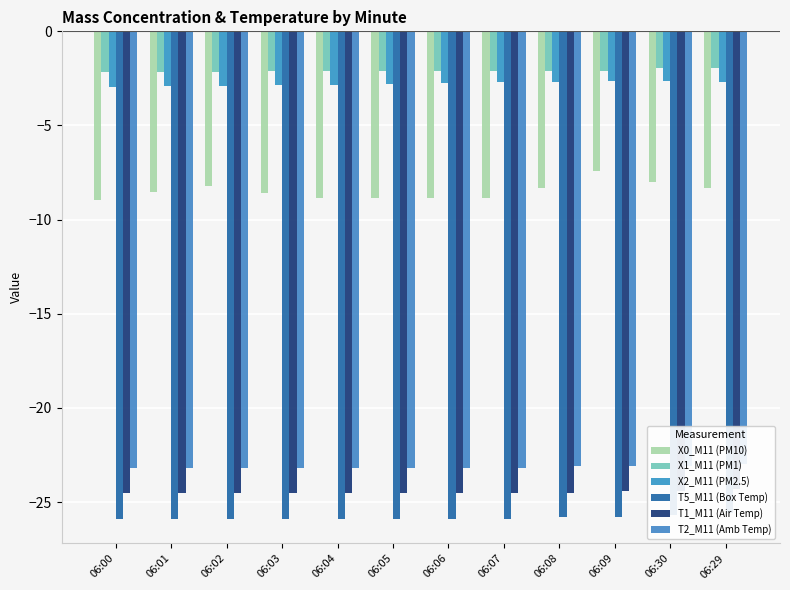

How many bars are there in total?

72